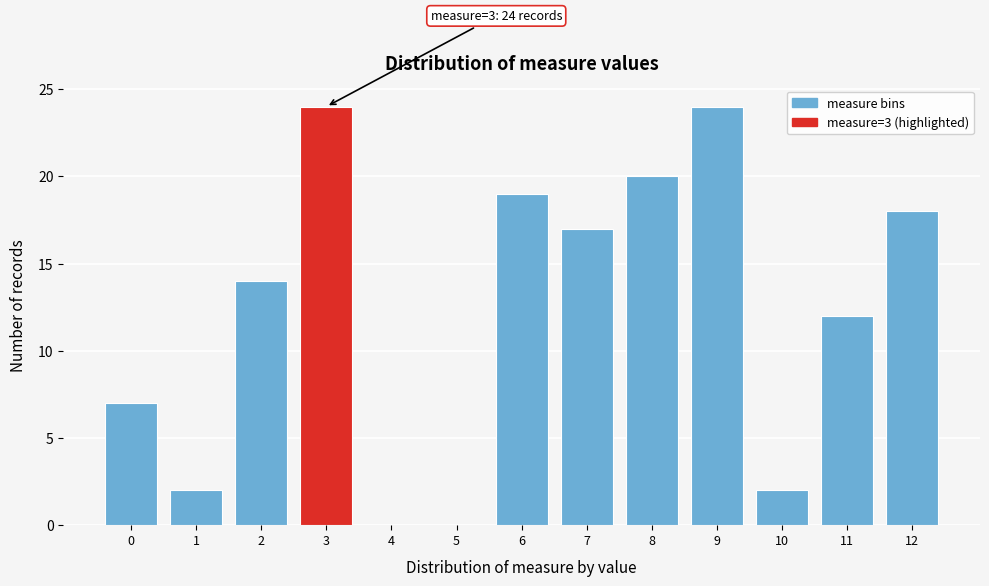

Reading left to right, list all the values displayed in this chart.

0=7	1=2	2=14	3=24	4=0	5=0	6=19	7=17	8=20	9=24	10=2	11=12	12=18